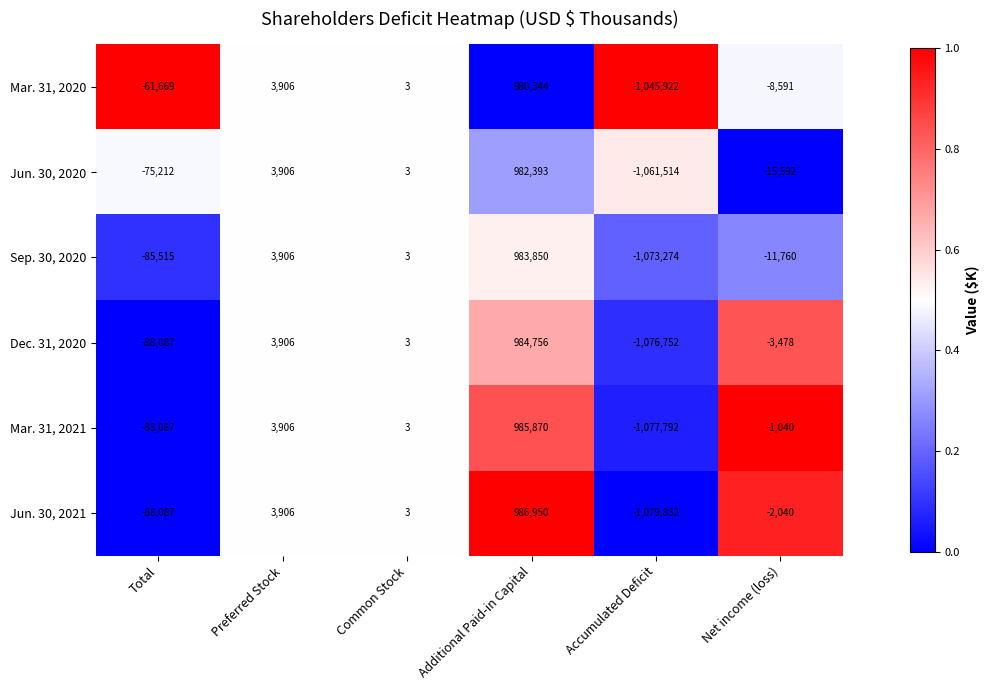

Count the number of data series in this chart.

6